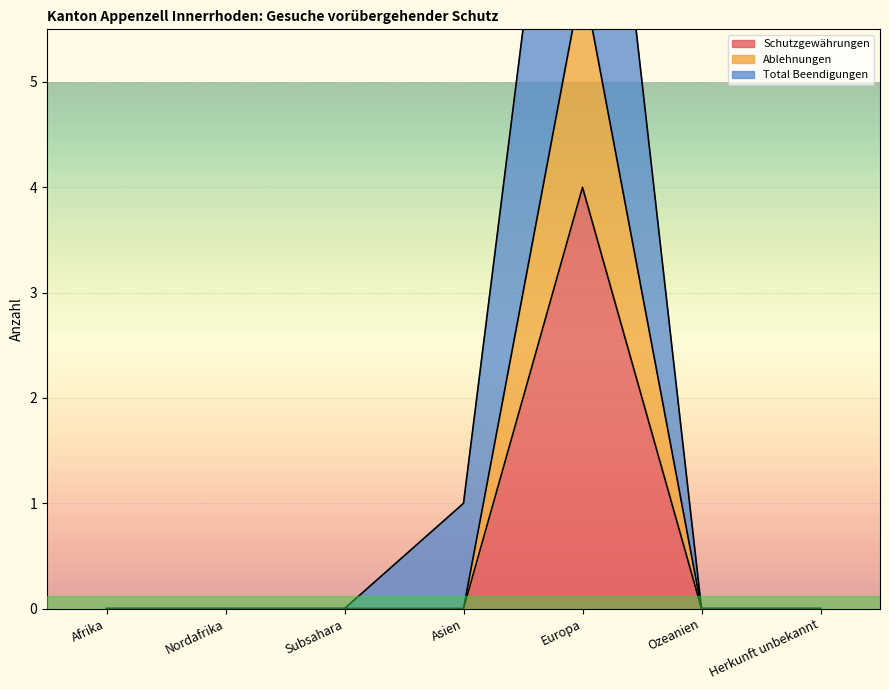

How many series are shown in this chart?

3